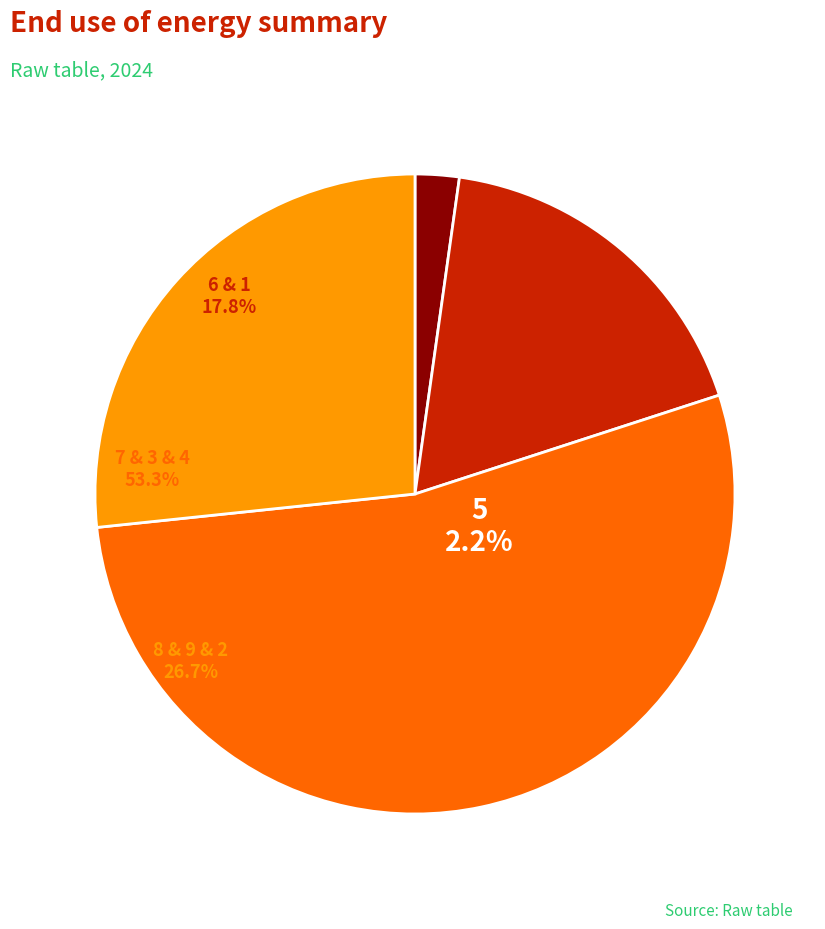

Which category has the smallest portion of the pie?

5